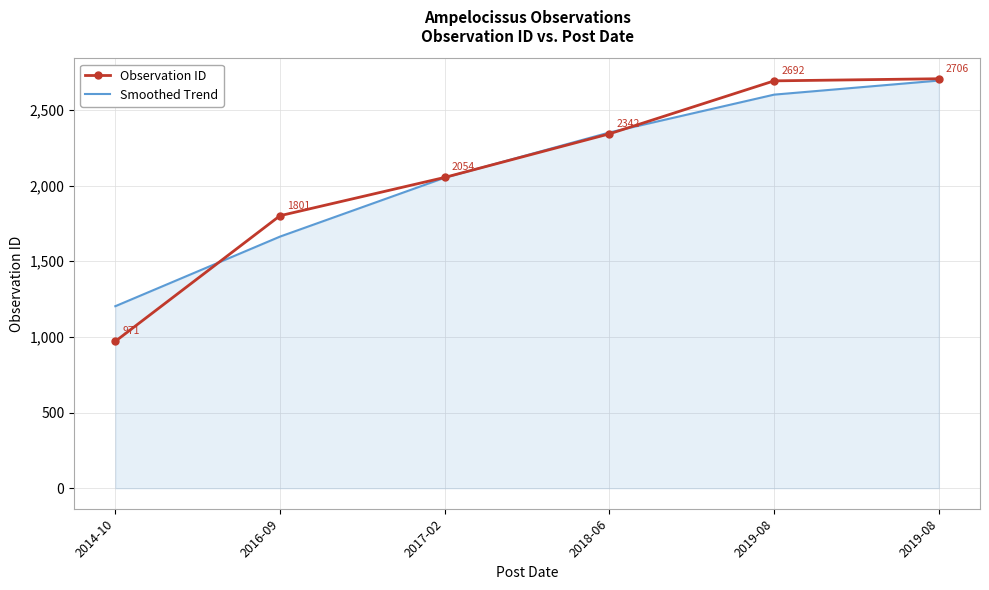

List the series in order of their overall mean, lowest first.

Smoothed Trend, Observation ID